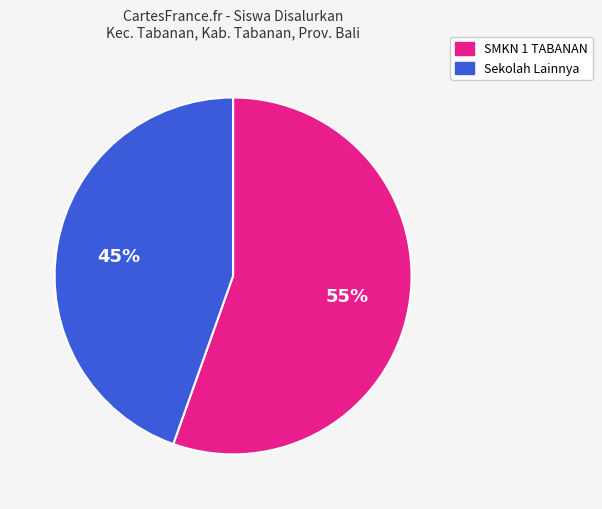

Is there a majority slice in this chart?

Yes